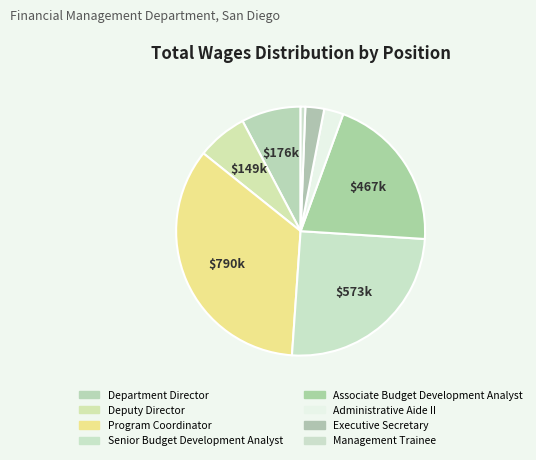

Is there a majority slice in this chart?

No